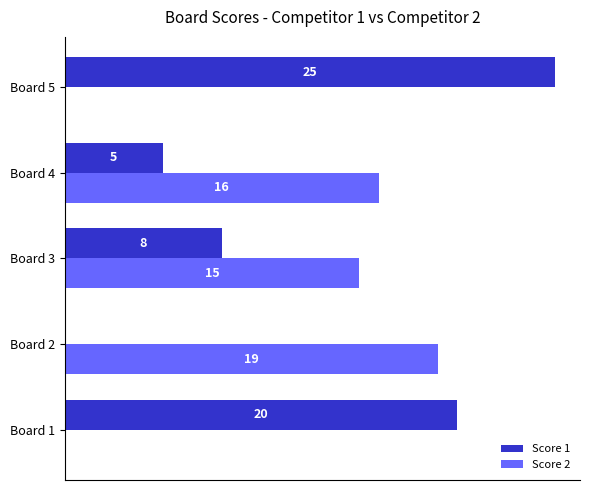

Where is Score 2 nearest to the value 9?

Board 3